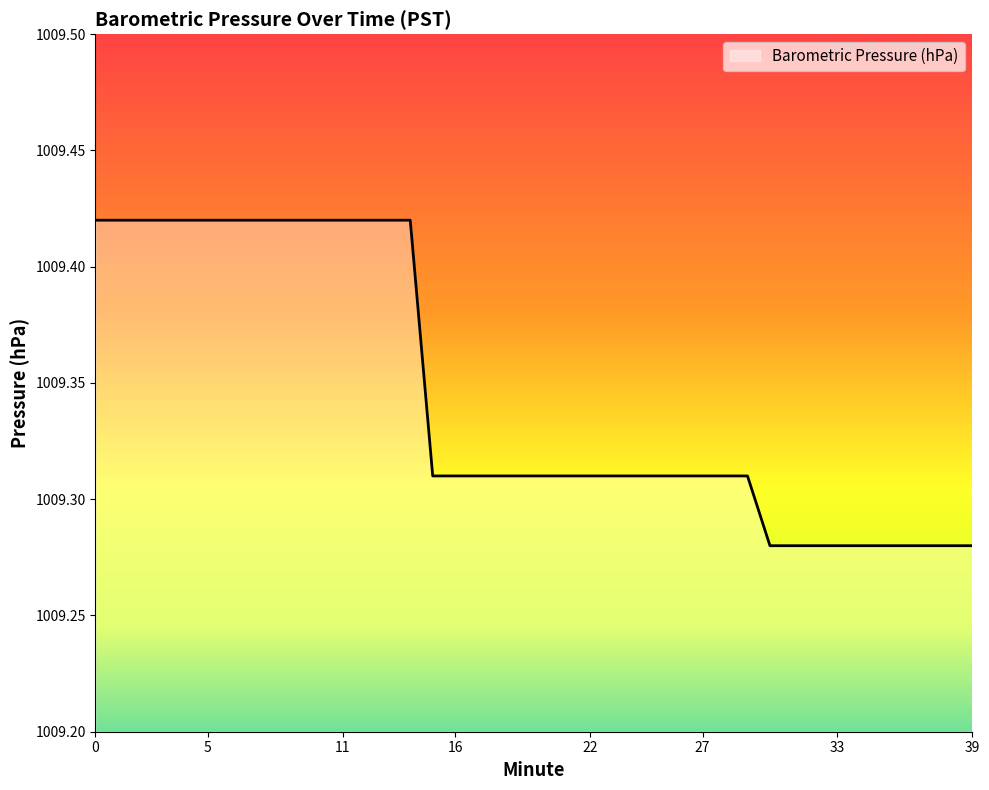

What is the greatest value displayed?

1009.4